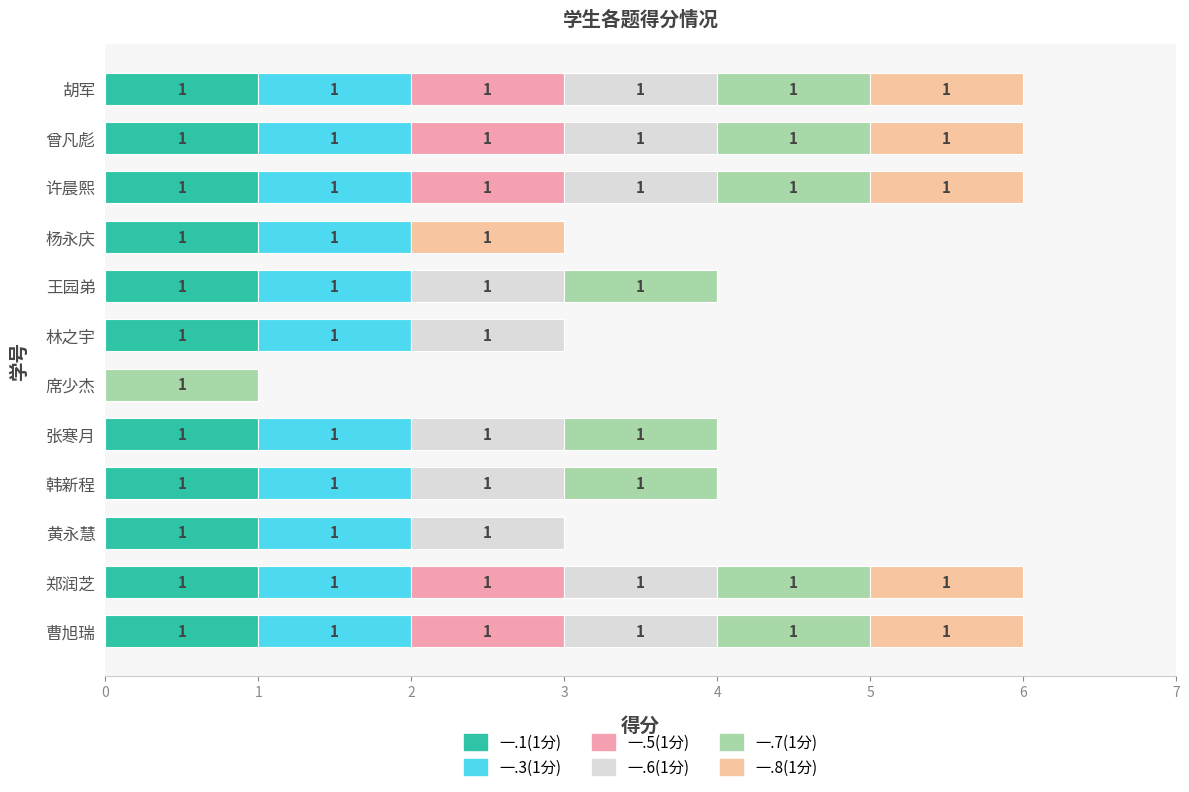

How many distinct data groups are displayed?

6